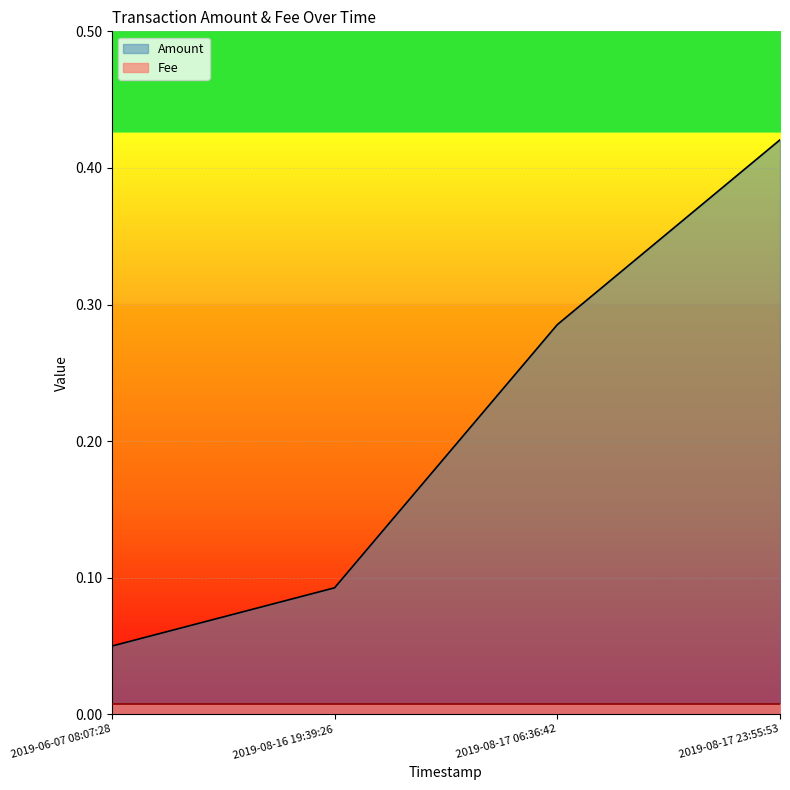

What is the sum of all values?

0.8